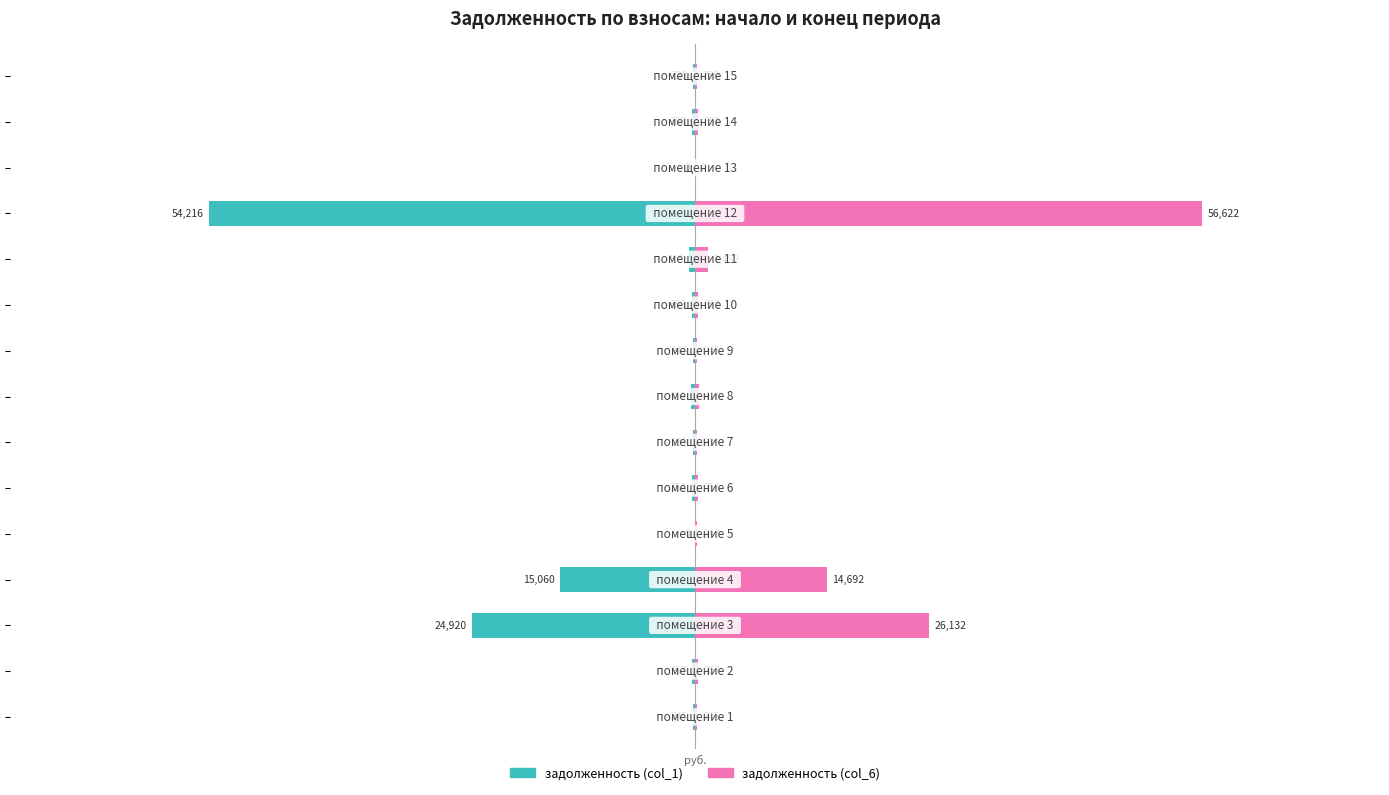

How many values in the задолженность (col_1) series are below -358?

8